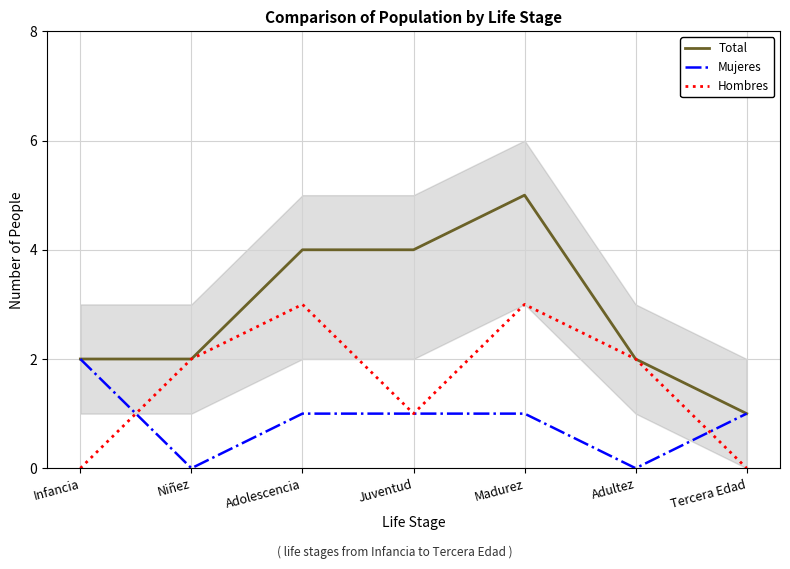

At which category does Hombres reach its first local peak?

Adolescencia